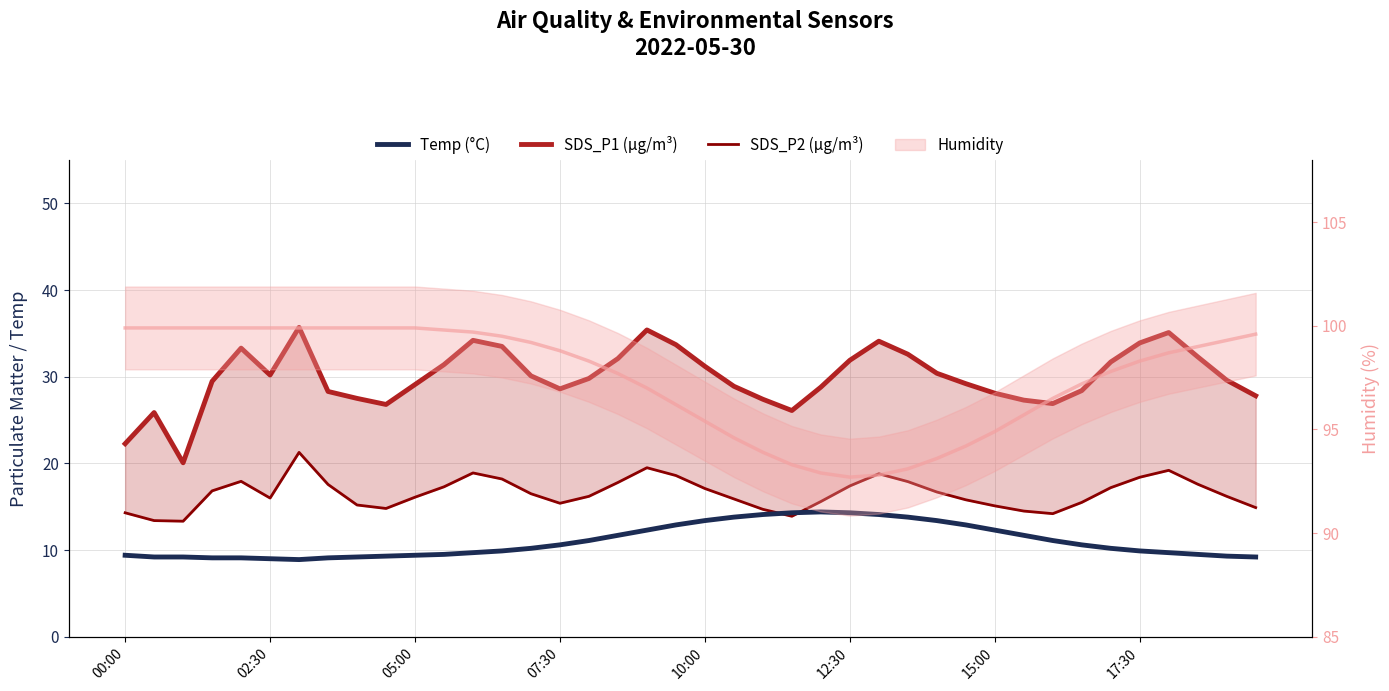

Is it true that SDS_P2 (µg/m³) equals 16.2 at 16?

True